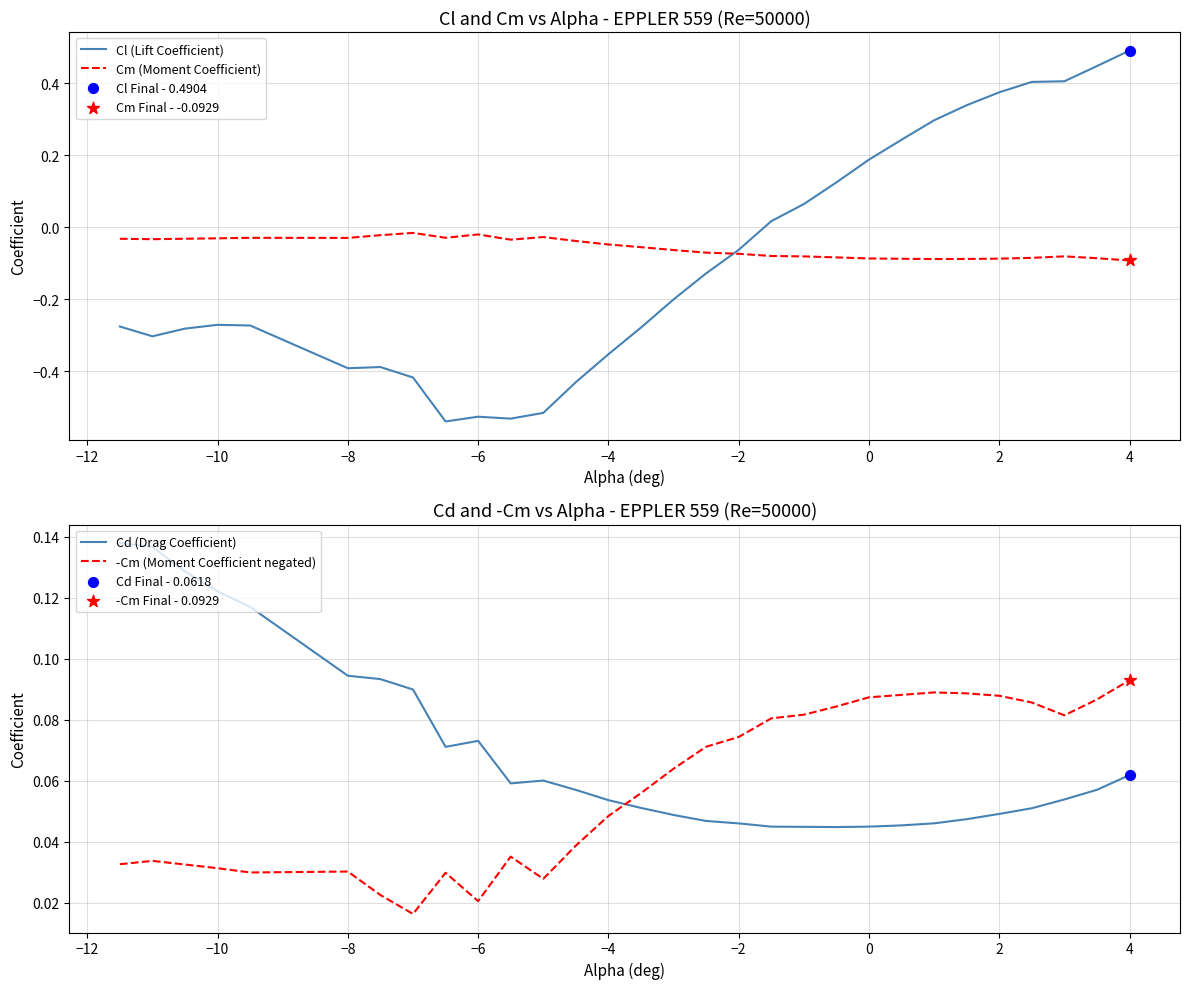

Which series reaches the minimum Y coordinate?

Cl (Lift Coefficient)